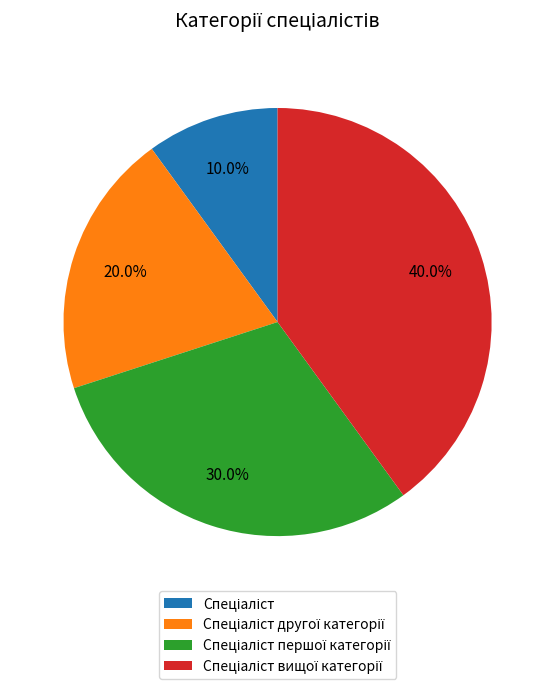

Is there any slice that represents more than half of the pie?

No